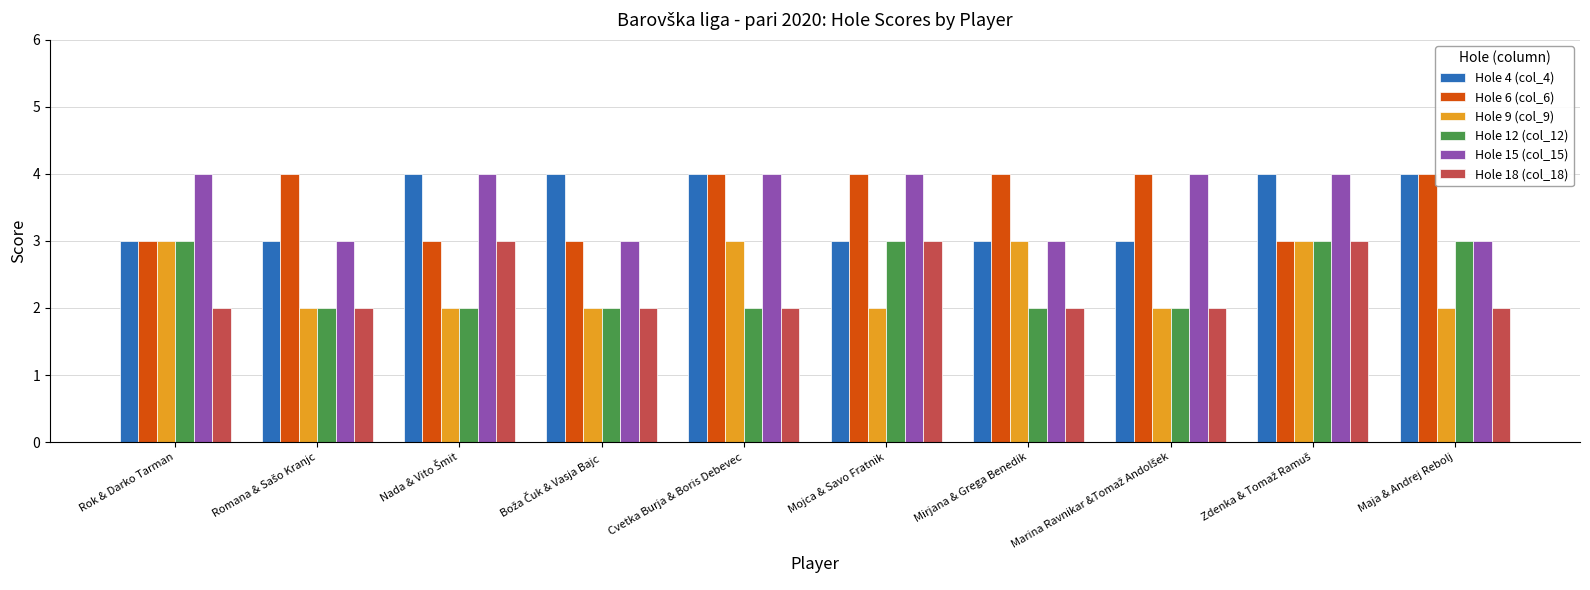

Is it true that Hole 18 (col_18) equals 1 at Maja & Andrej Rebolj?

False